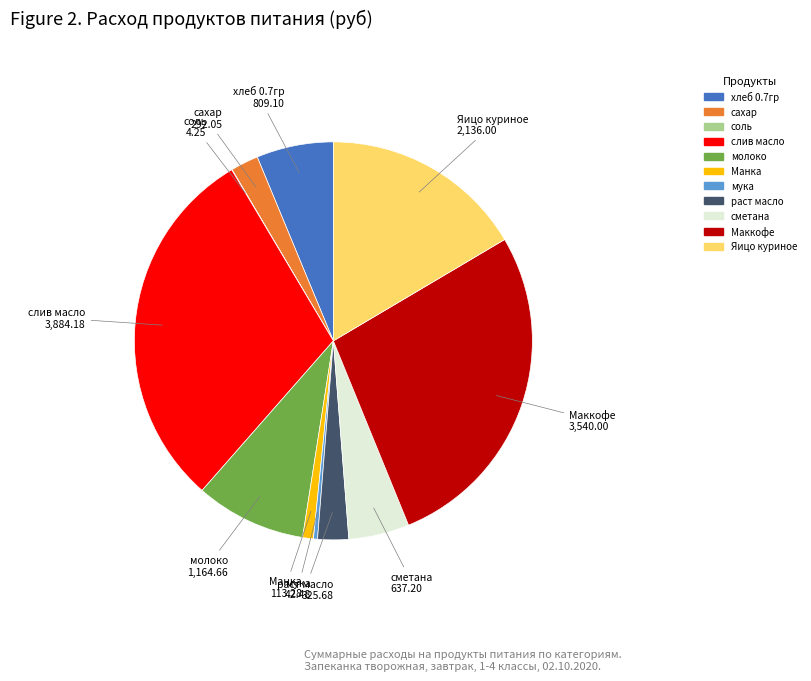

Does молоко represent more than half of the total?

No